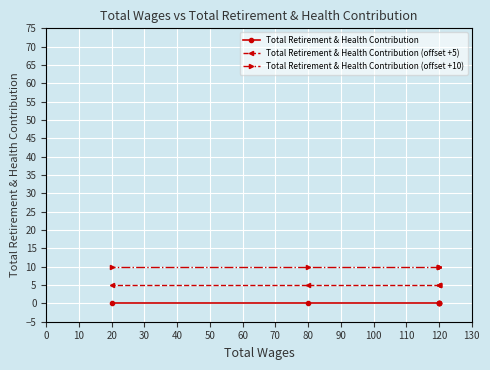

Is it true that Total Retirement & Health Contribution (offset +10) equals 6 at 120?

False